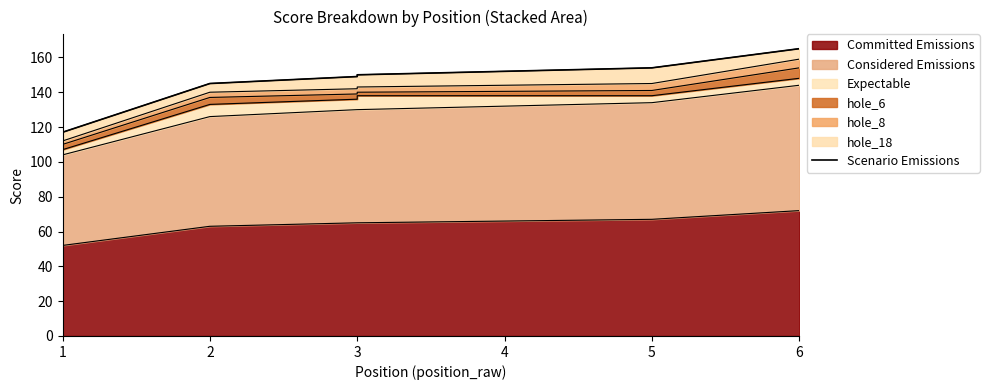

What is the ratio of the value at 3 to the value at 5?

1.0